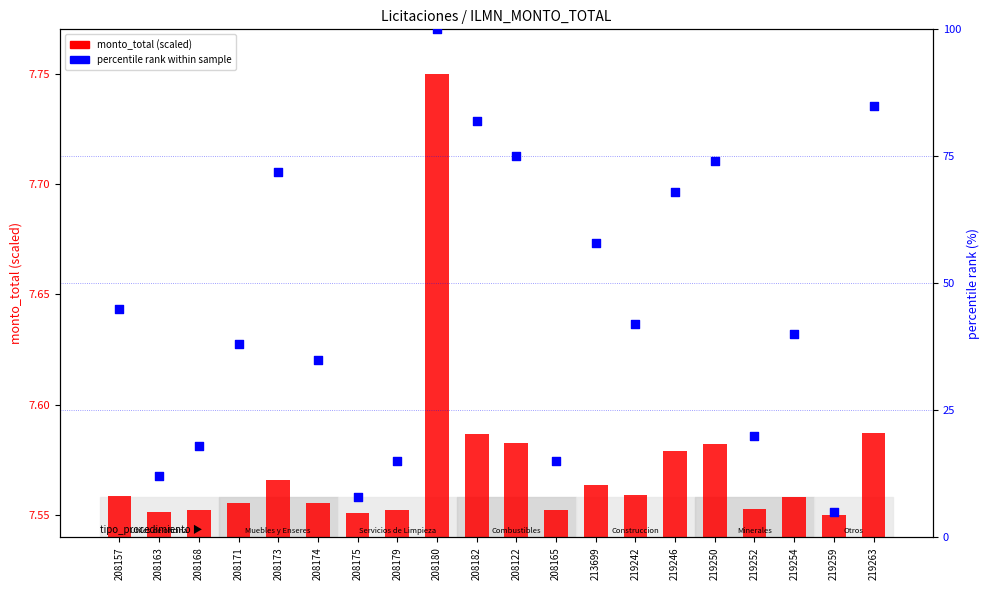

What are all the series names shown in the legend?

monto_total (scaled), percentile rank